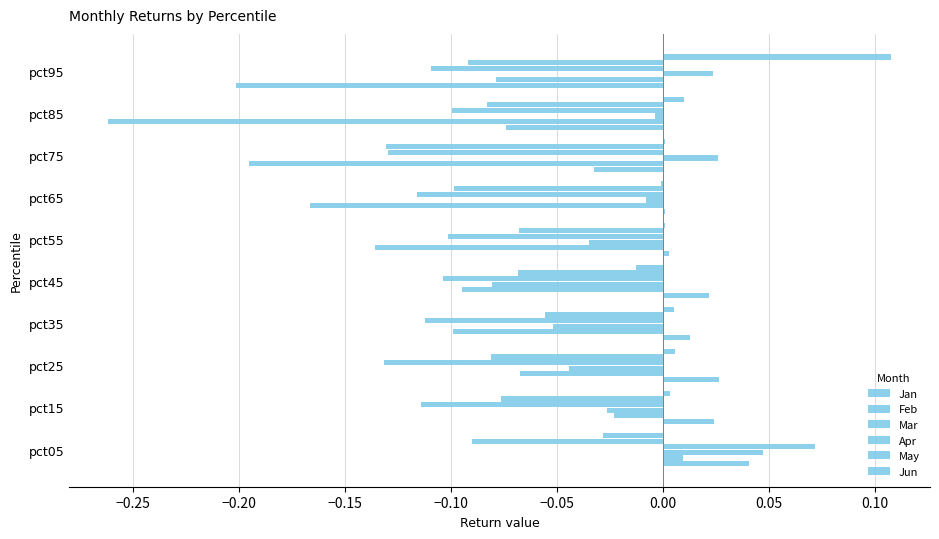

How many values in Apr are above zero?

1